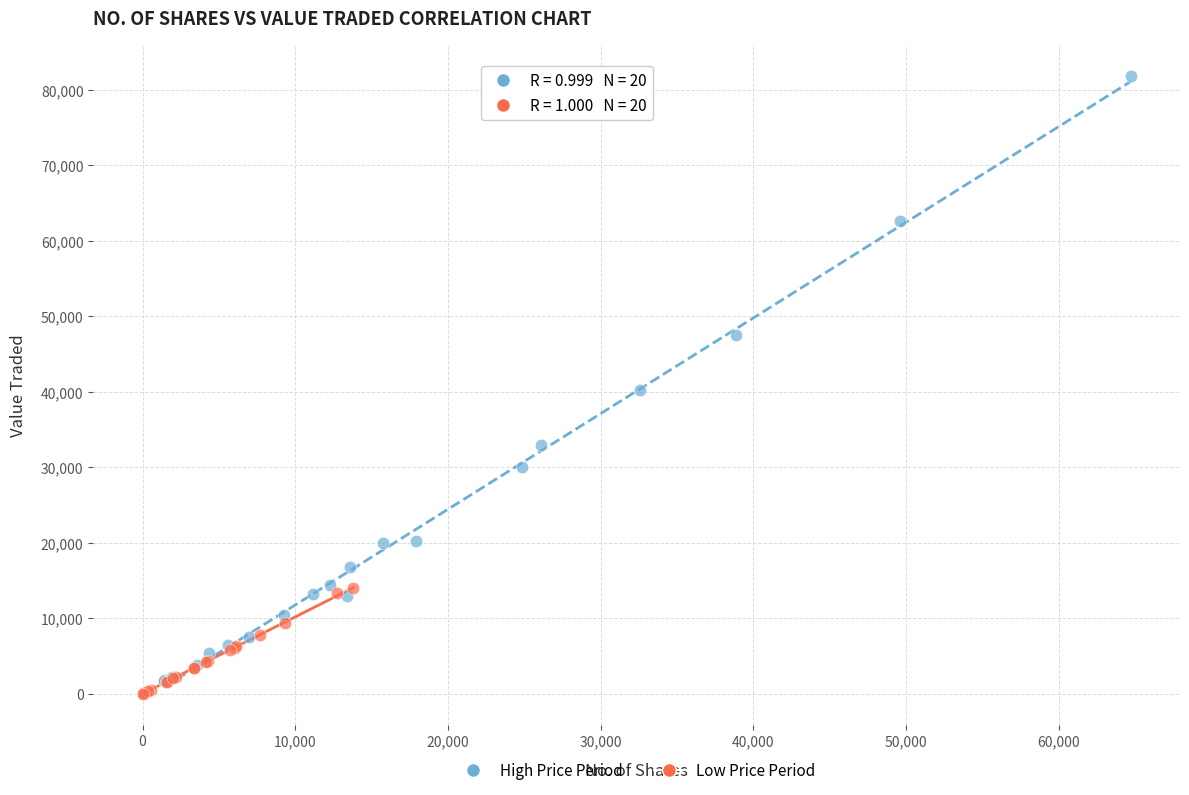

Which series reaches the maximum Y coordinate?

High Price Period